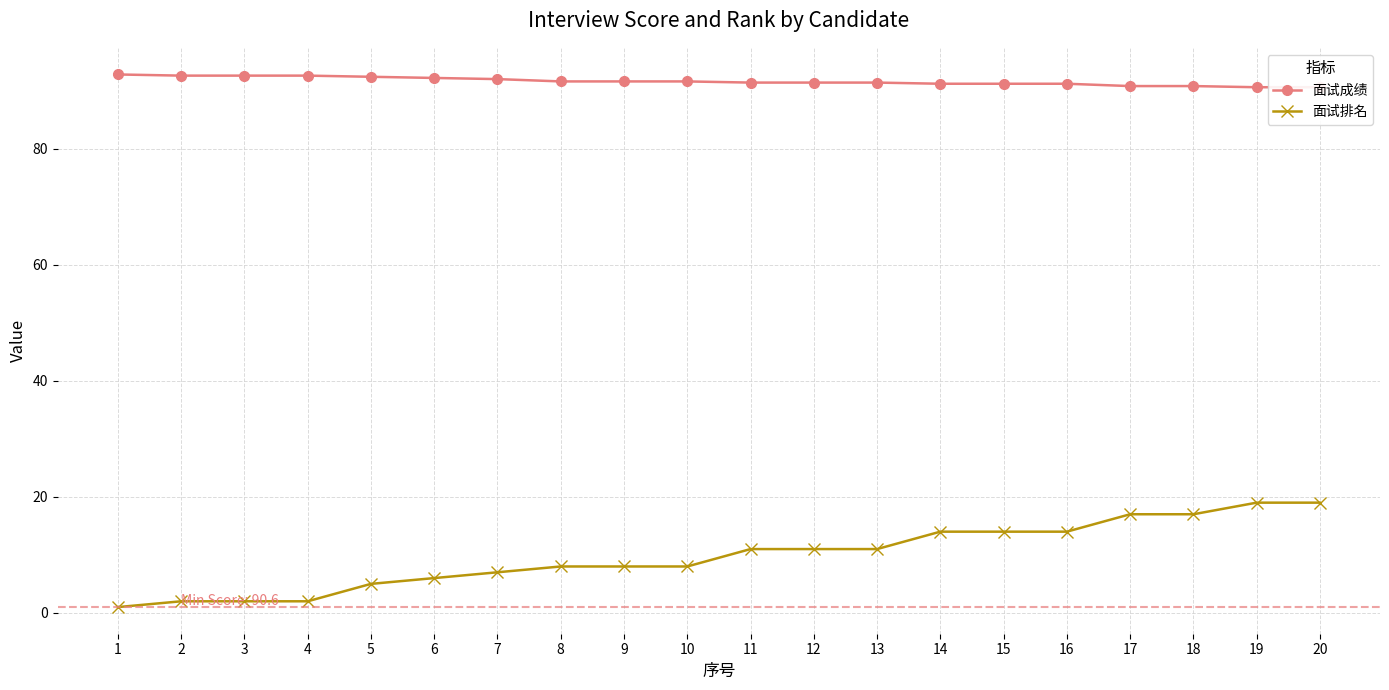

What is the greatest value displayed?

92.8